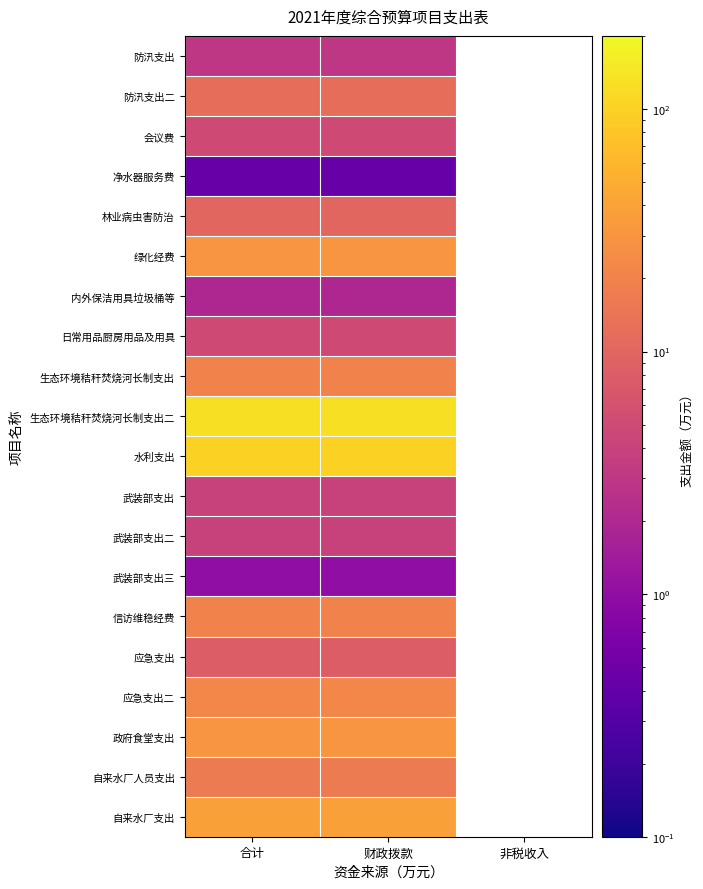

Which has a higher value, 非税收入 or 合计?

合计